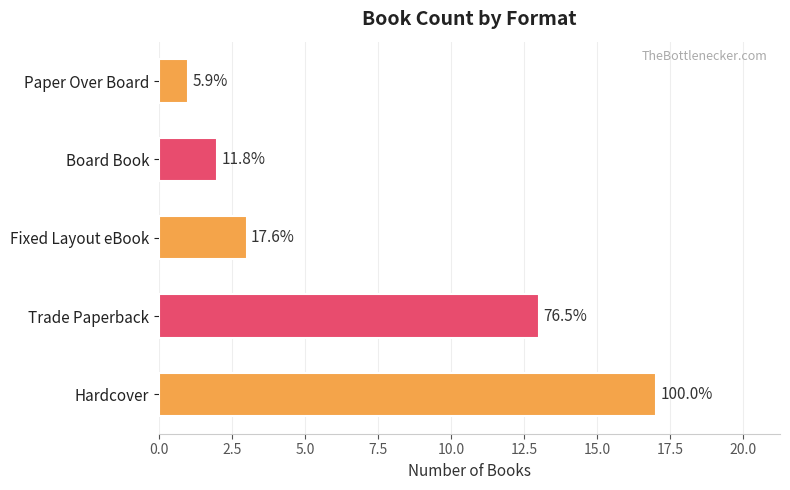

How many bars are there in total?

5